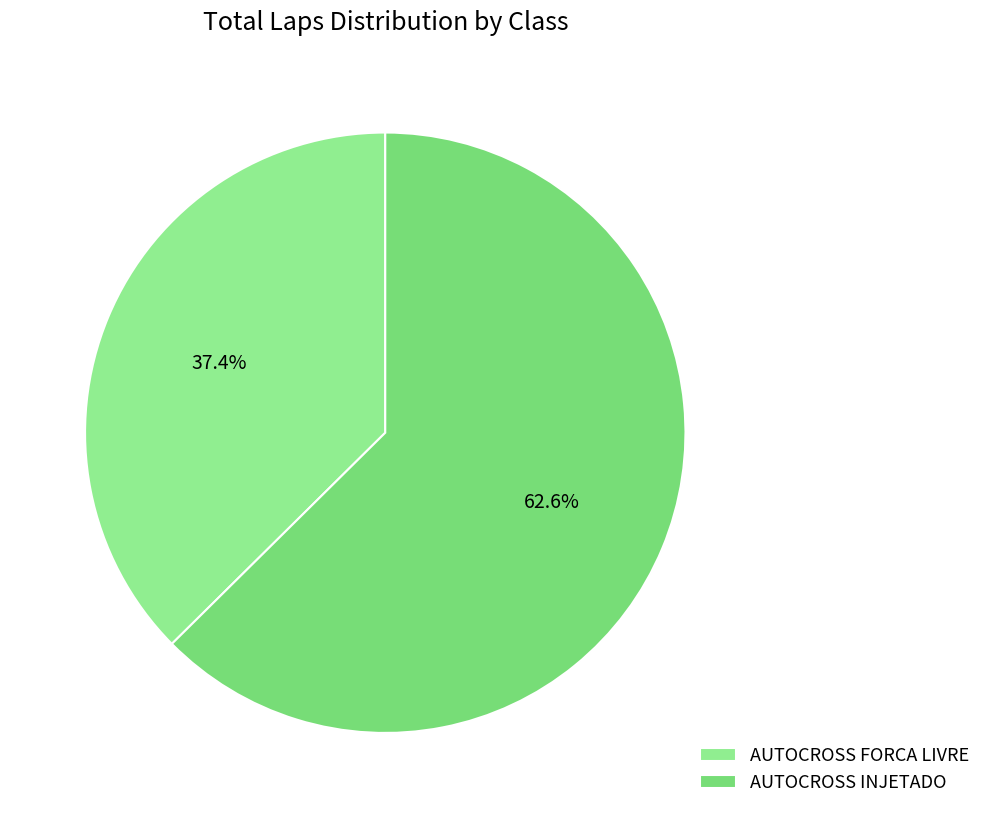

Which category has the smallest portion of the pie?

AUTOCROSS FORCA LIVRE